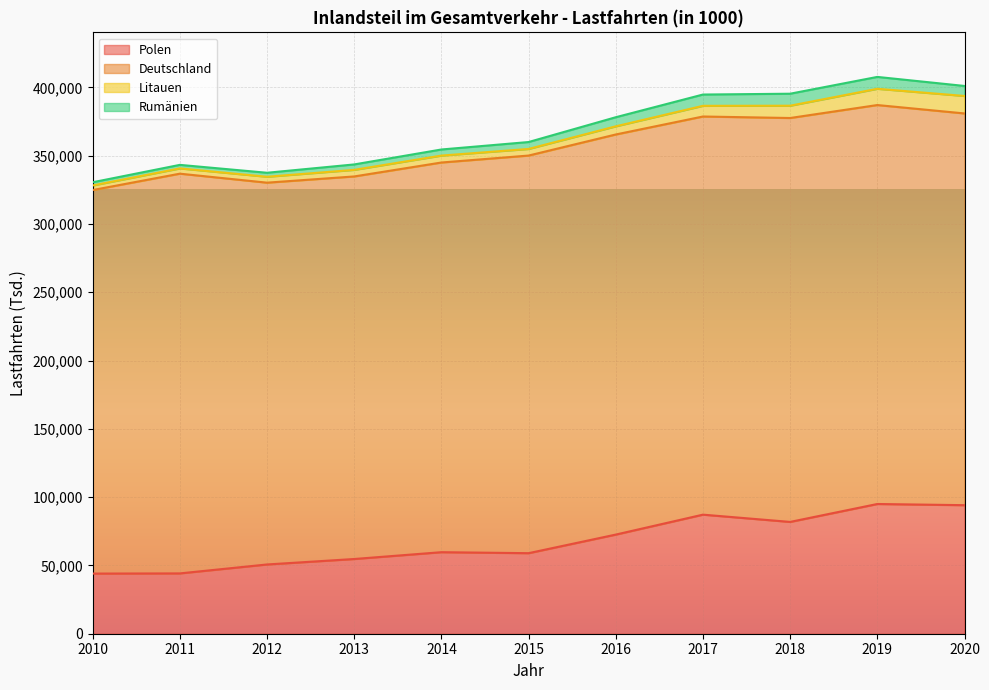

At which category does Litauen reach its first local valley?

2015